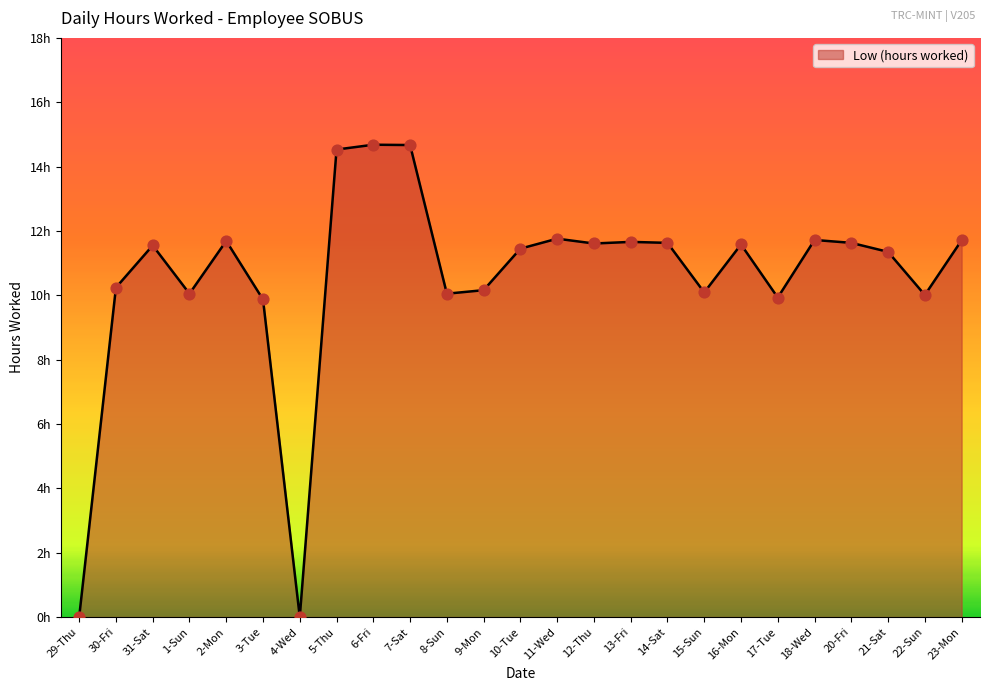

Approximately how many times larger is the value at 18-Wed compared to 22-Sun?

1.2